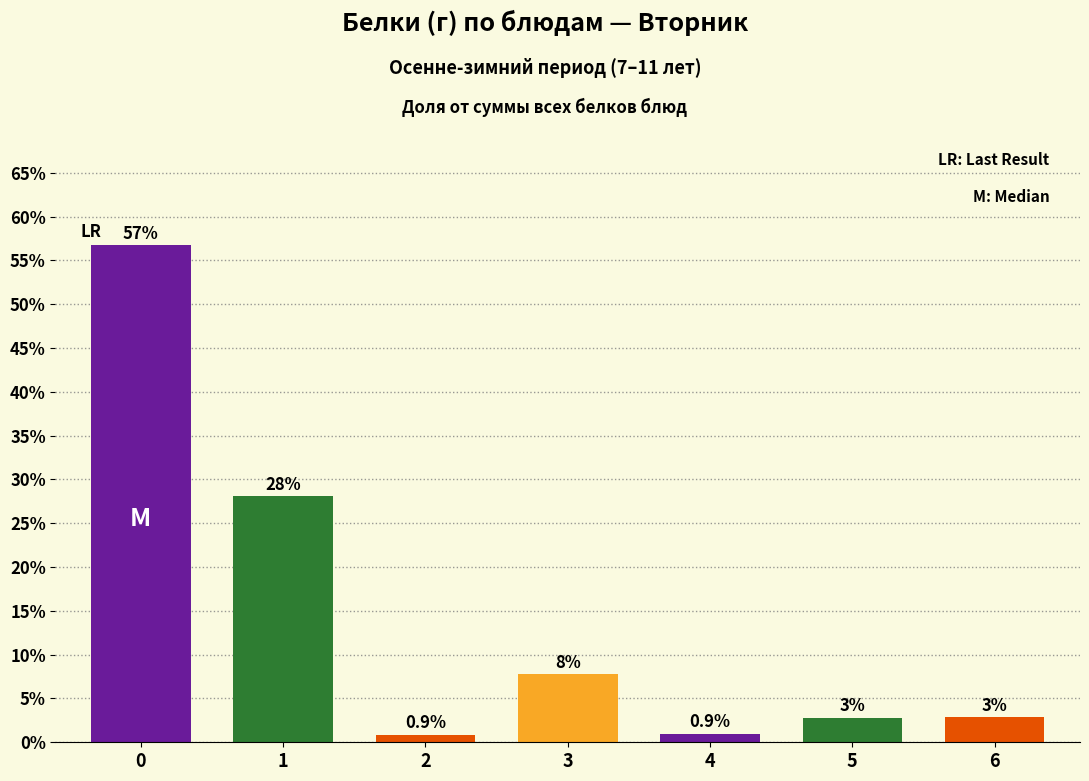

Which has a higher value, 4 or 2?

4